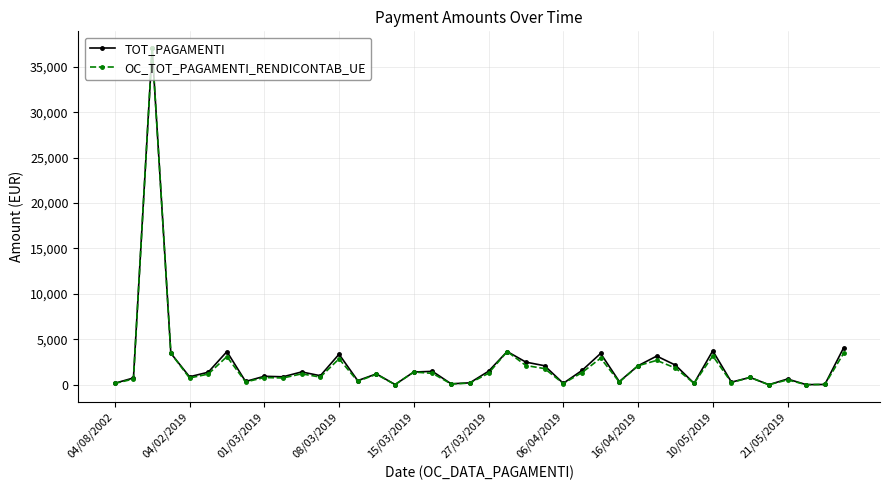

What is the greatest value displayed?

37052.4